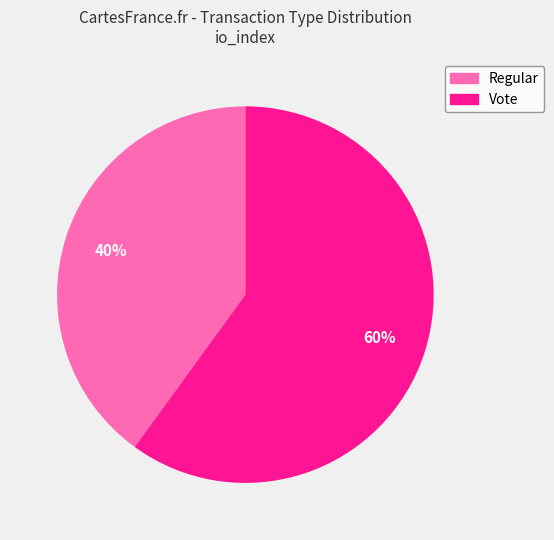

To the nearest percent, what percentage of the pie is Vote?

60%